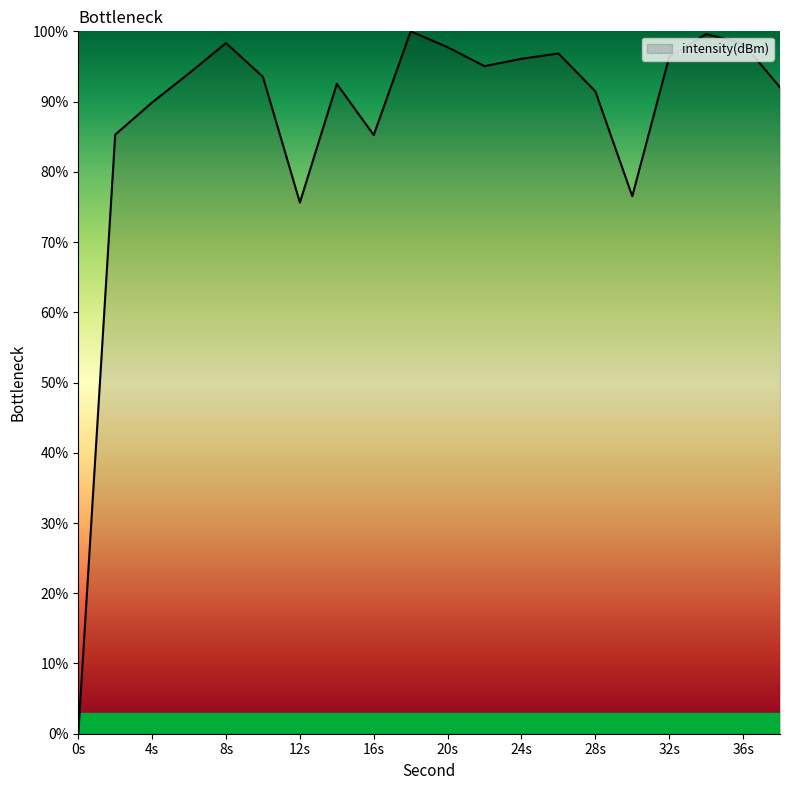

What is the greatest value displayed?

100.0